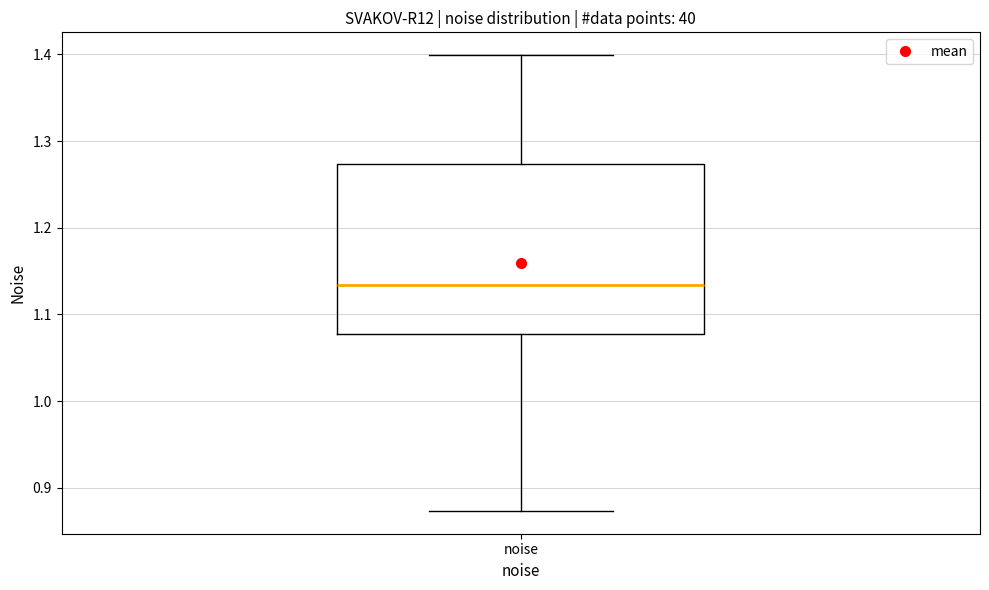

Where is the upper edge of the box for noise on the y-axis? The values are not printed on the chart, so give them approximately, as read against the axis.

1.27